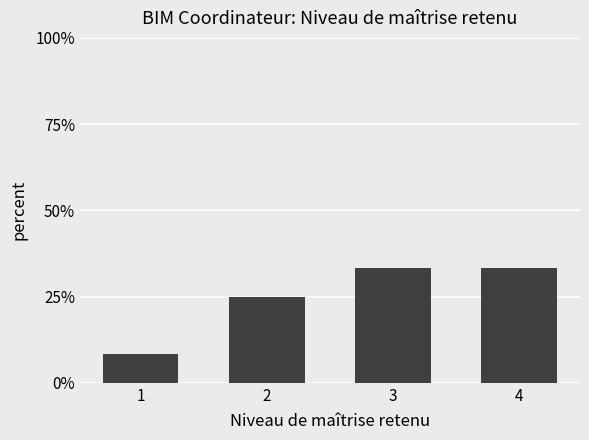

Are the bars horizontal?

No